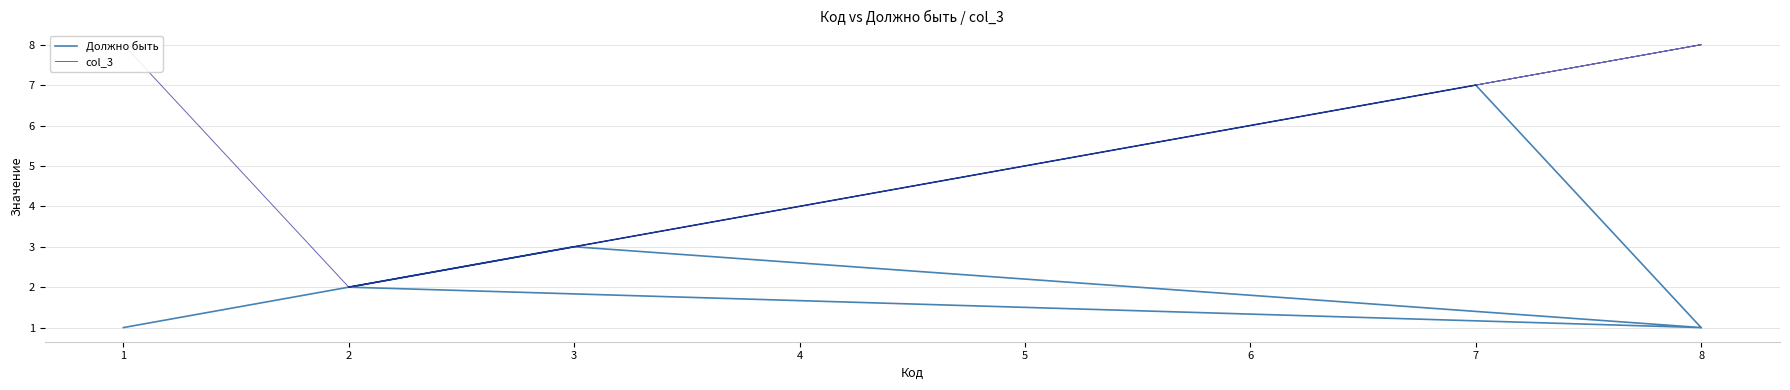

What is the sum of all Должно быть values?

23